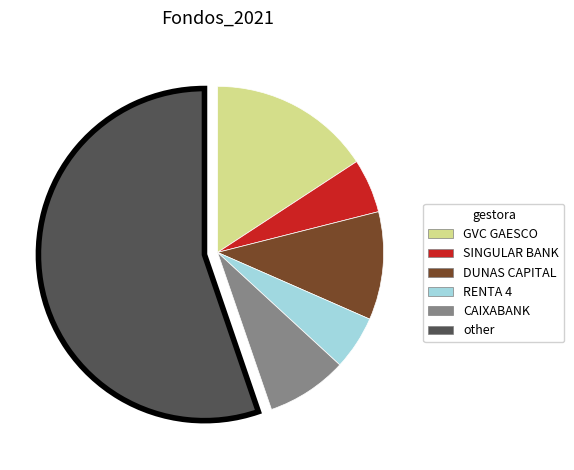

Does GVC GAESCO represent more than half of the total?

No